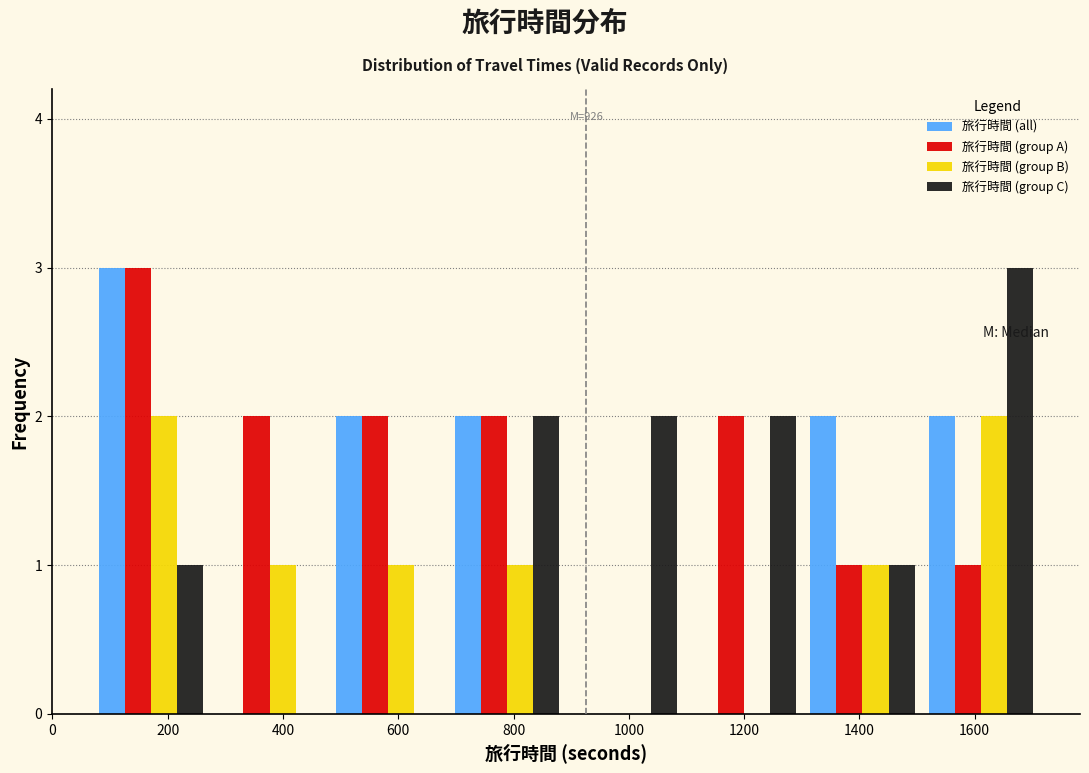

In the 旅行時間 (group A) series, which range on the x-axis has the tallest bar?

60 to 280